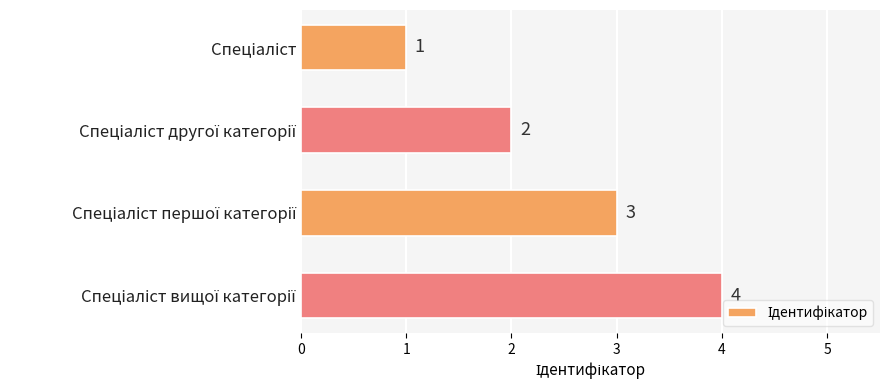

What is the difference between the maximum and minimum values?

3